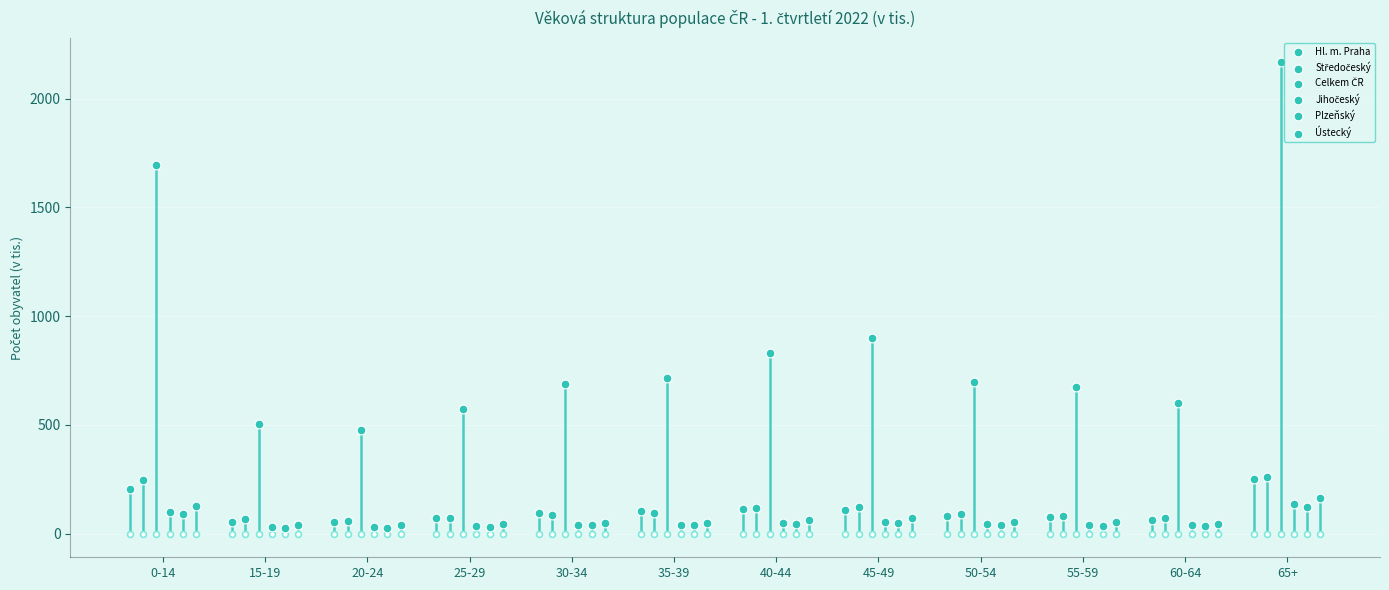

Is the value of Ústecký at 40-44 greater than the value of Celkem ČR at 65+?

No